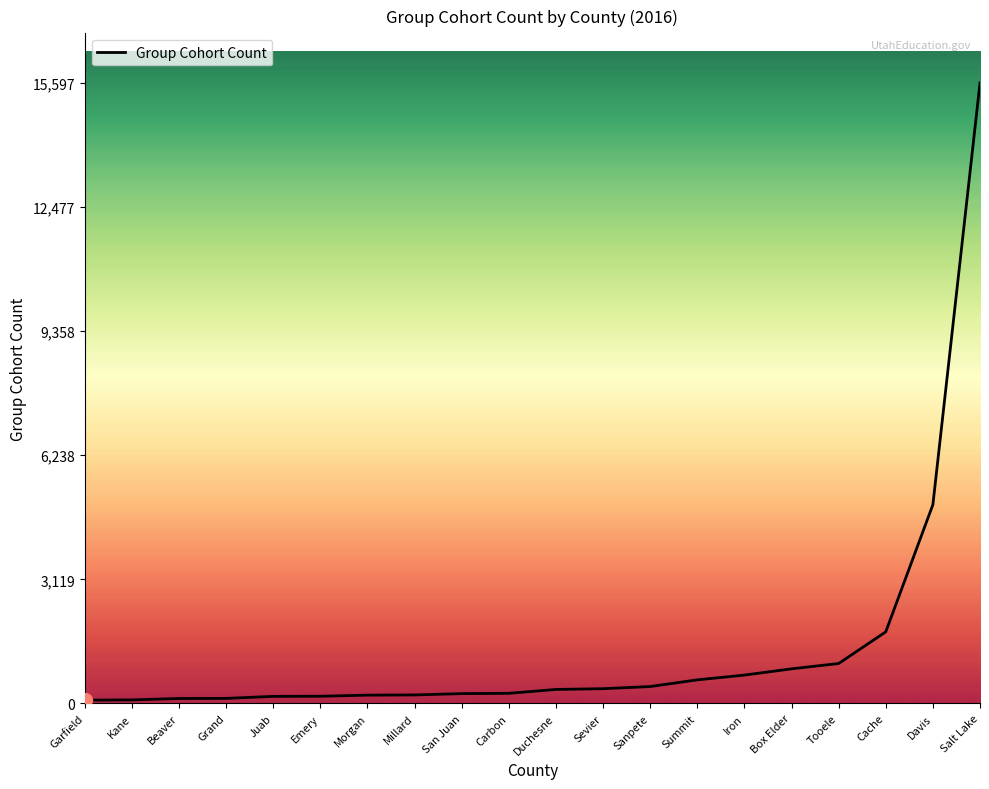

What is the average value?

1420